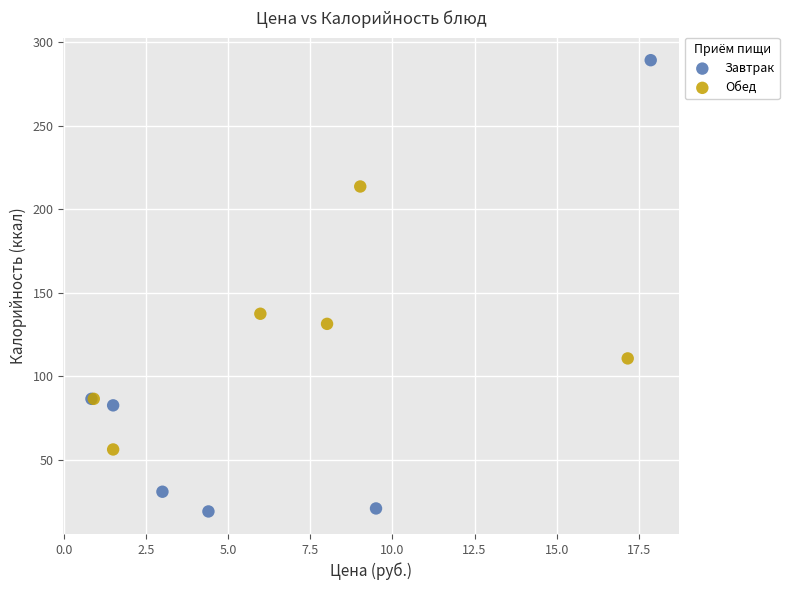

Which series has the largest Y range (max minus min)?

Завтрак